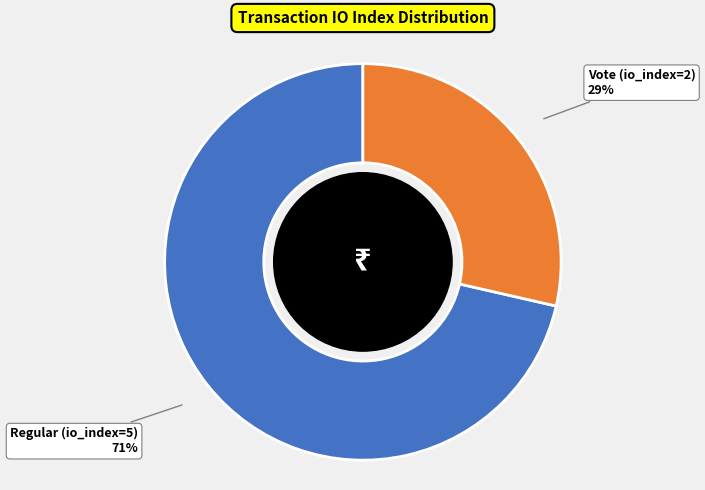

The Regular (io_index=5) slice represents 59% of the pie. True or false?

False